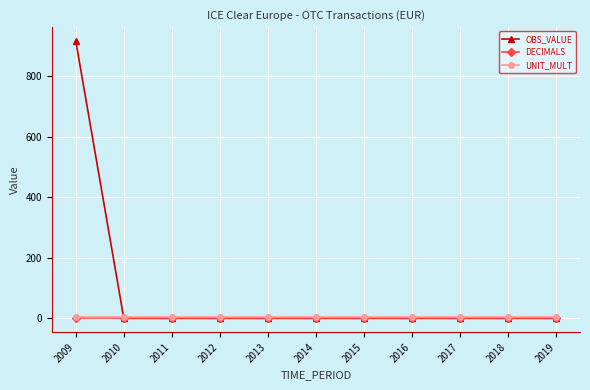

Which series has the widest spread of values?

OBS_VALUE